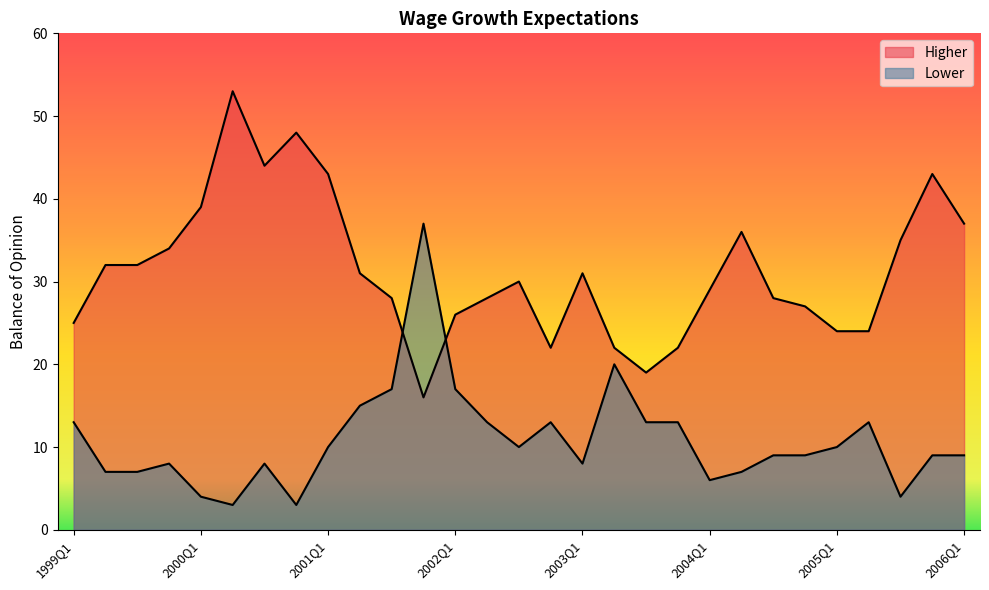

What are all the series names shown in the legend?

Higher, Lower